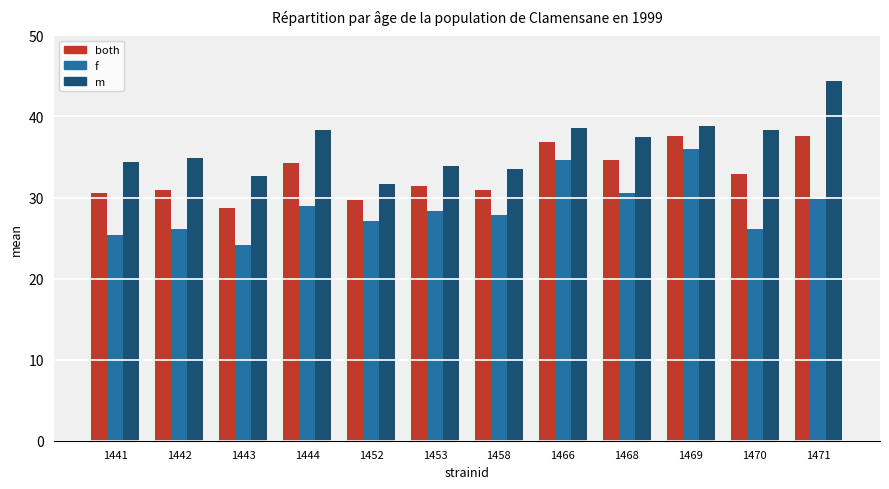

How many bars are there in total?

36